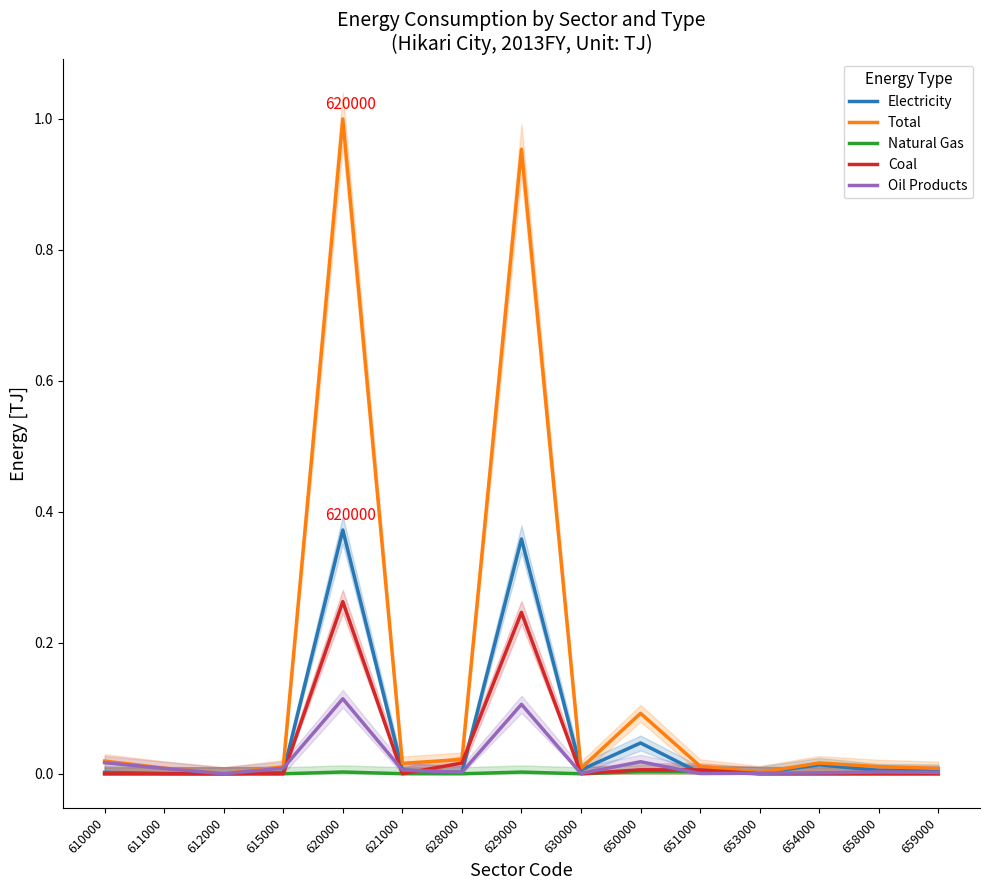

List the series in order of their peak value, lowest first.

Natural Gas, Oil Products, Coal, Electricity, Total